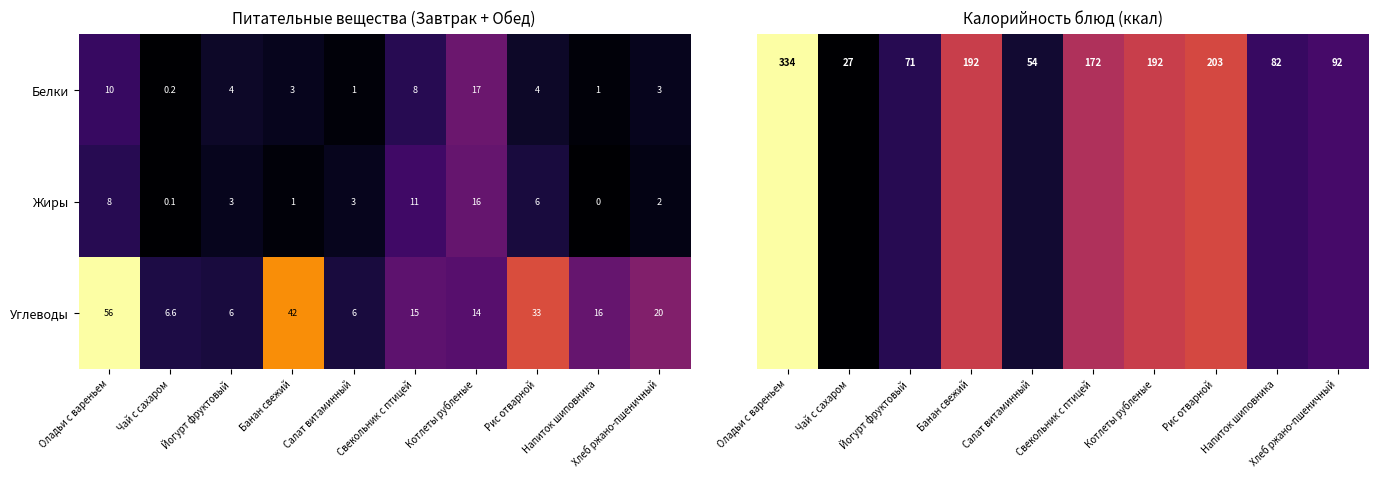

What is the minimum value for Углеводы?

6.0